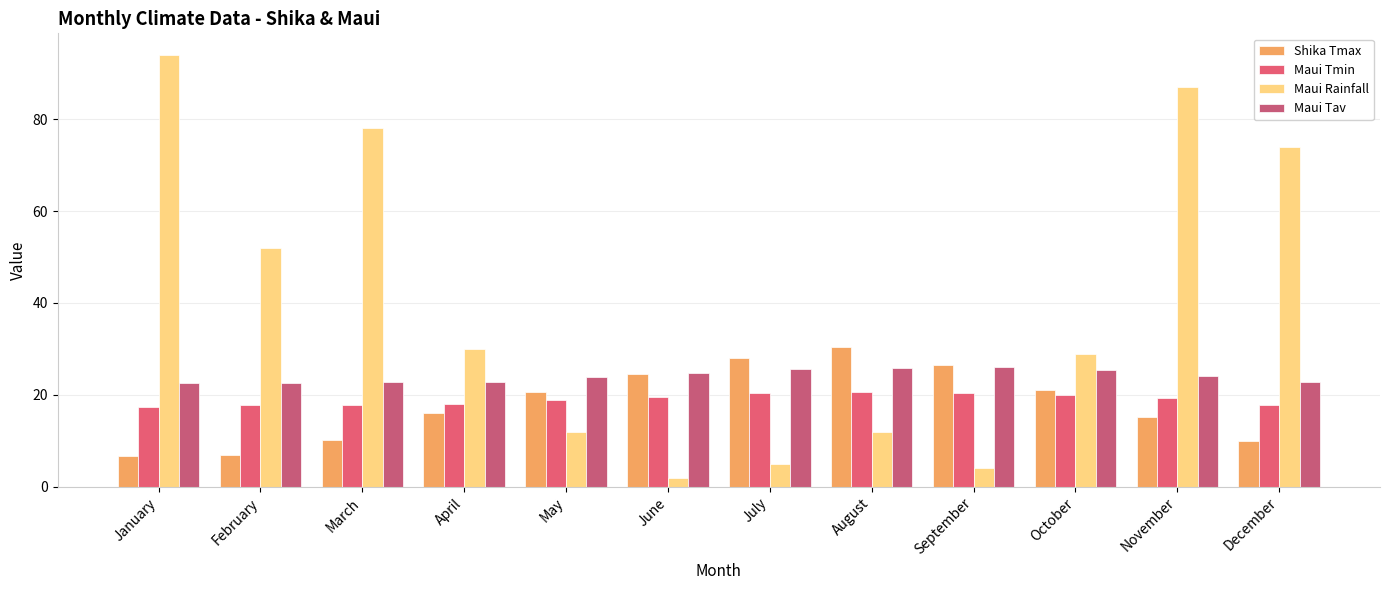

At which label does Maui Rainfall first exceed 30?

January